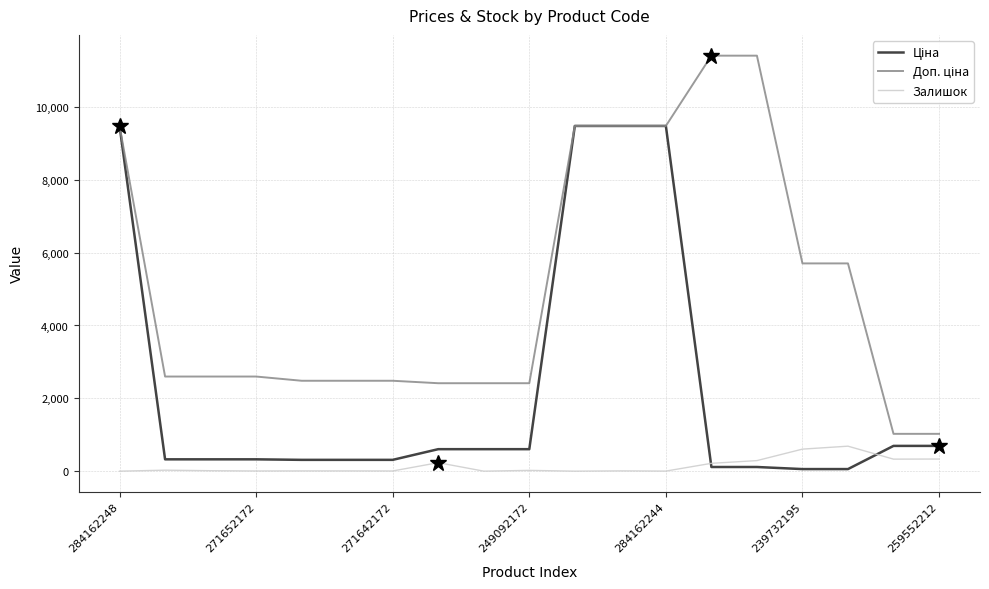

What is the highest value of the Залишок series?

686.0